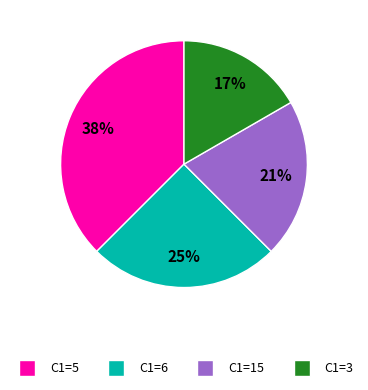

How many slices are in this pie chart?

4